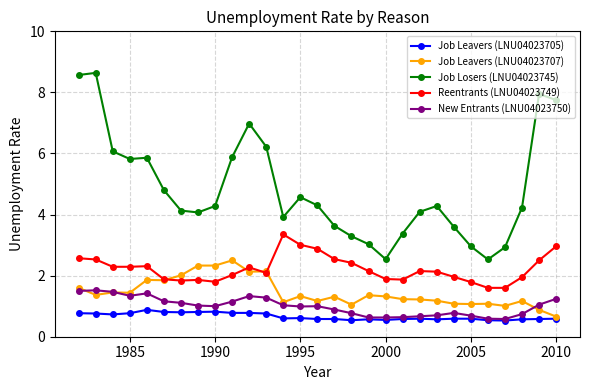

List the series in order of their peak value, highest first.

Job Losers (LNU04023745), Reentrants (LNU04023749), Job Leavers (LNU04023707), New Entrants (LNU04023750), Job Leavers (LNU04023705)